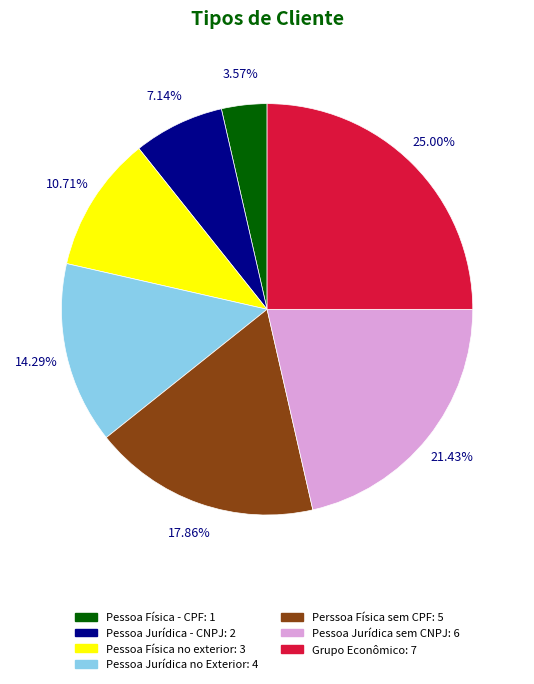

Is there a majority slice in this chart?

No